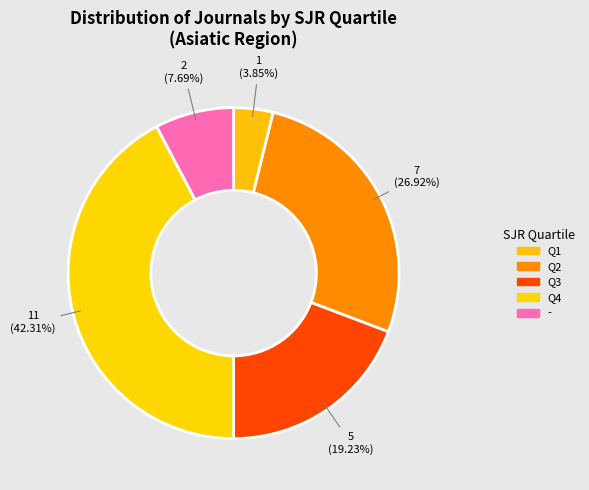

What is the ratio of the value at - to the value at Q3?

0.4